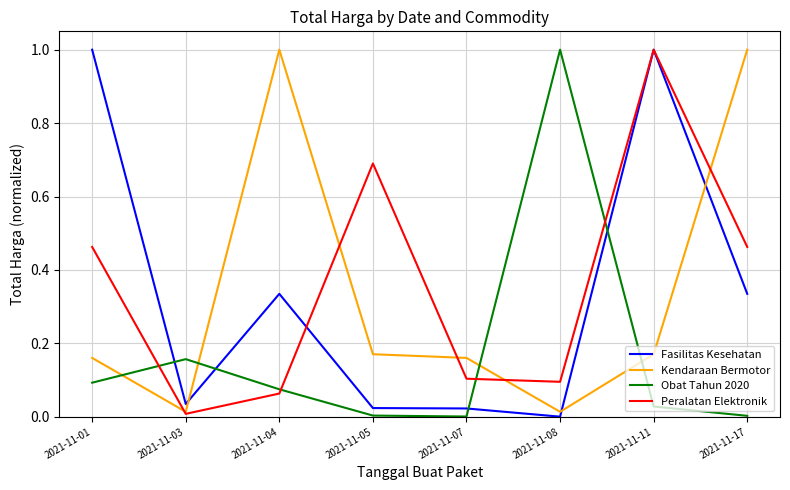

What is the highest value of the Kendaraan Bermotor series?

1.0